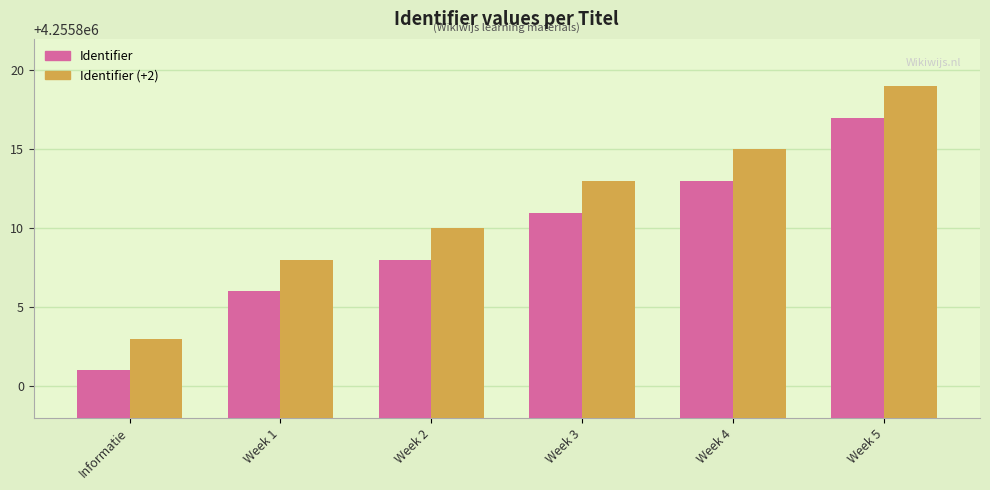

What is the minimum value for Identifier?

4255801